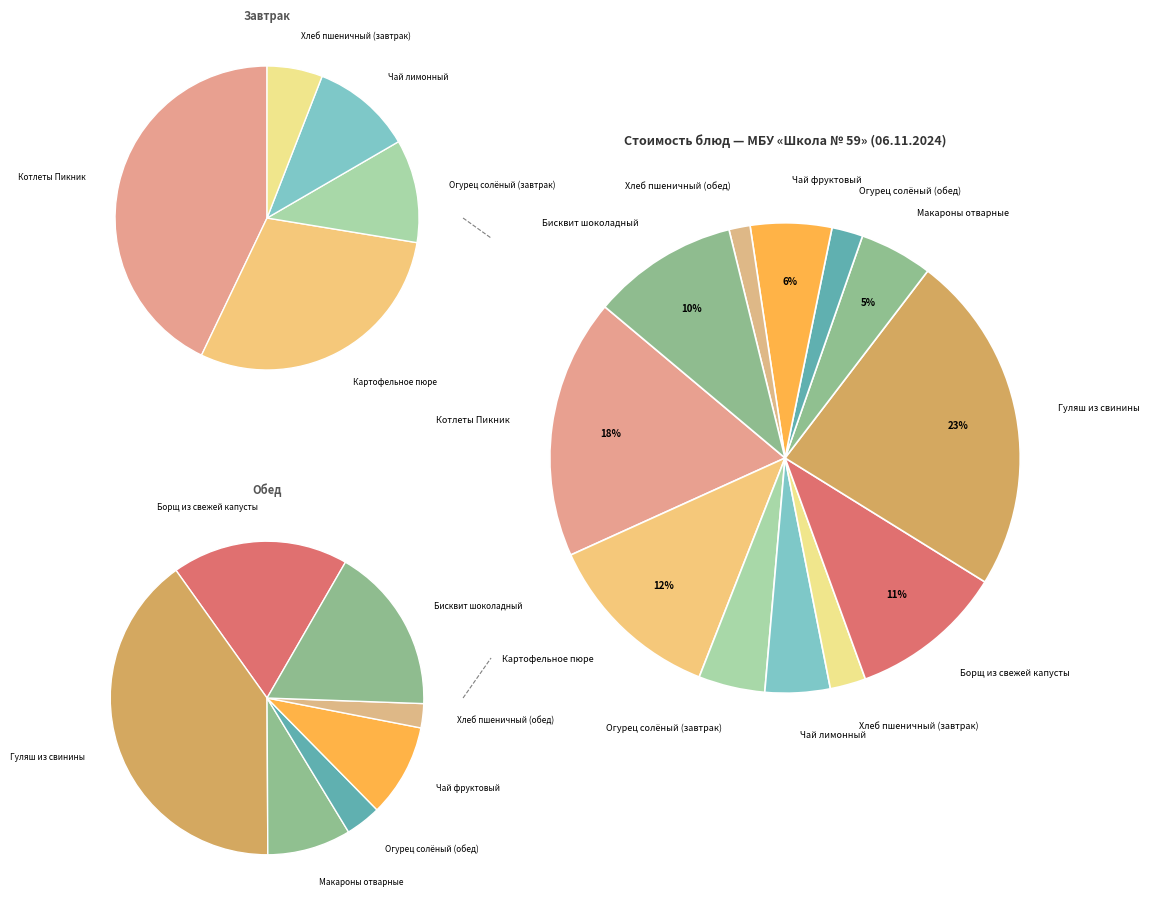

What percentage is NOT represented by Огурец солёный (обед)?

97.9%